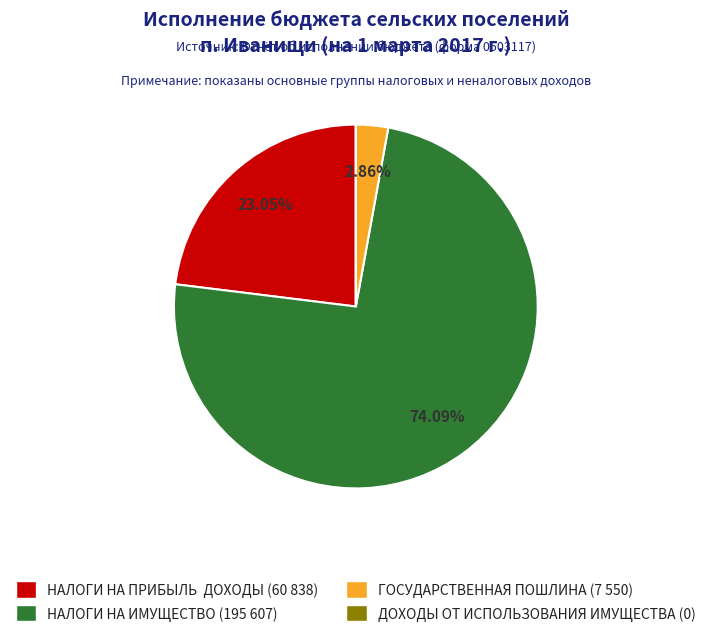

Does any single category account for the majority?

Yes